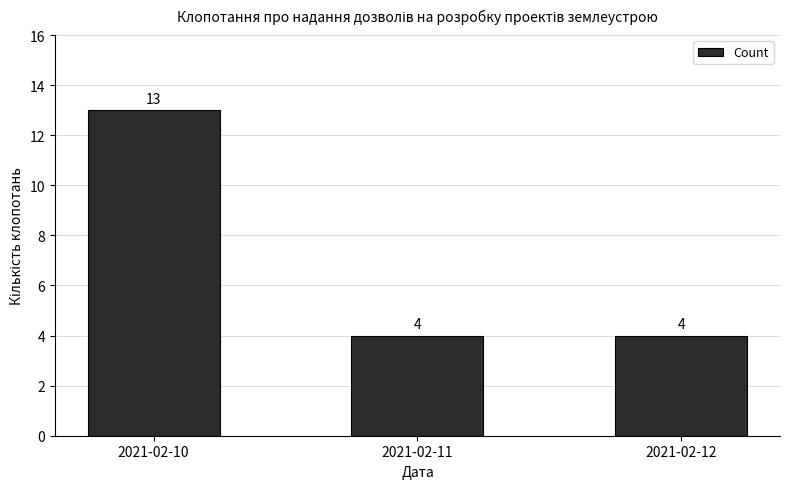

Reading left to right, list all the values displayed in this chart.

2021-02-10=13	2021-02-11=4	2021-02-12=4